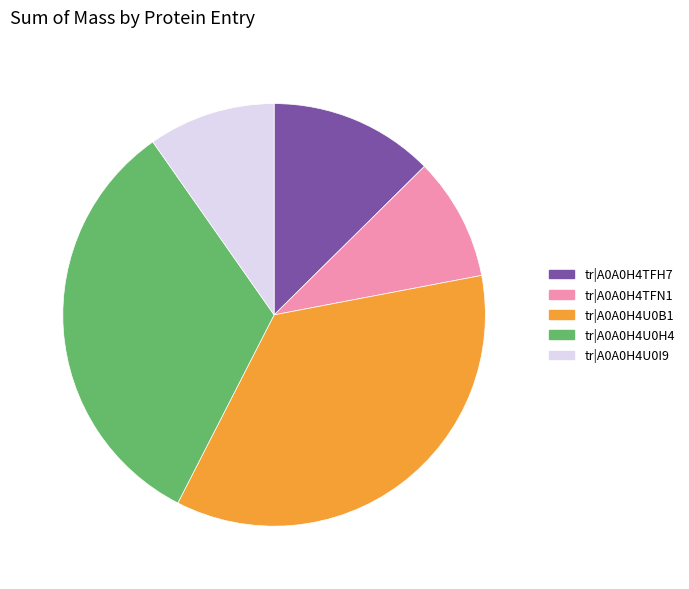

Combined, do tr|A0A0H4TFN1 and tr|A0A0H4U0H4 account for over 50%?

No